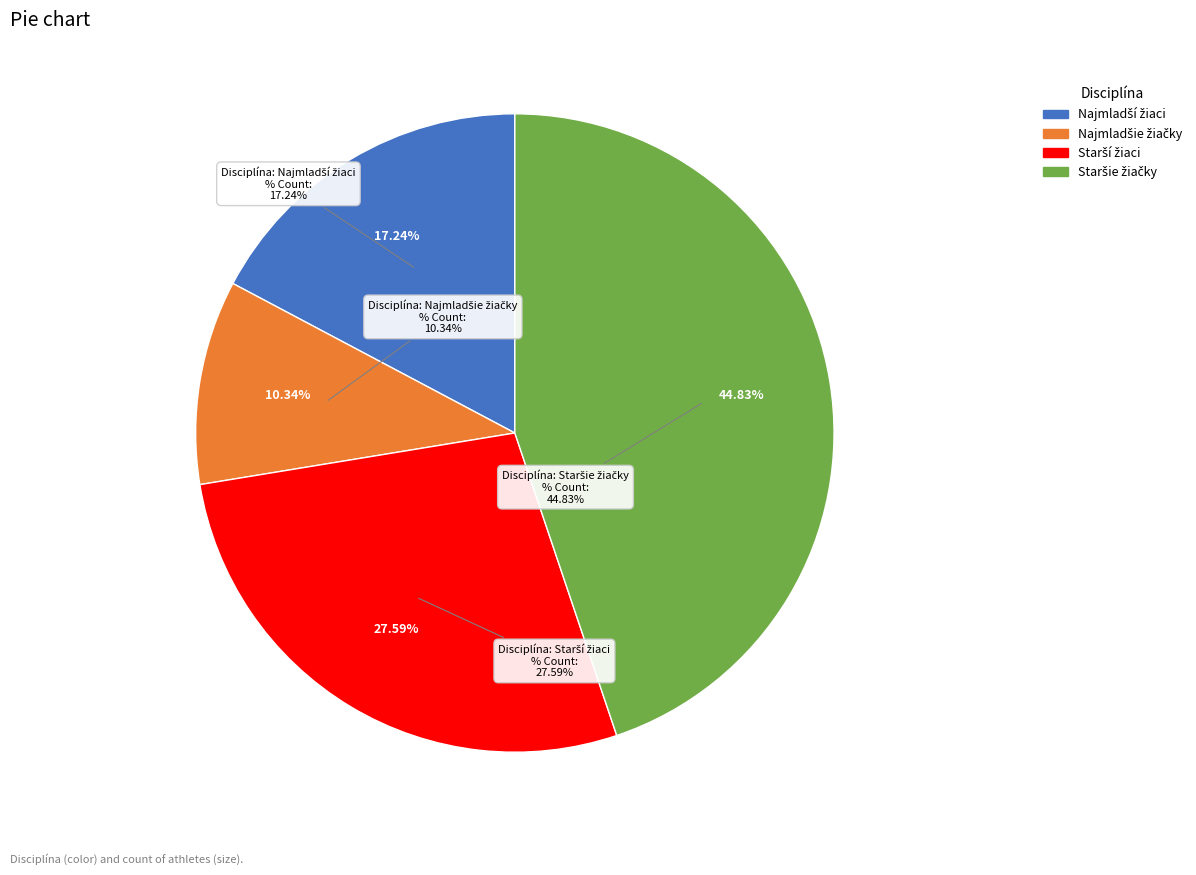

To the nearest percent, what portion does skok do výšky - Najmladší žiaci represent?

17%